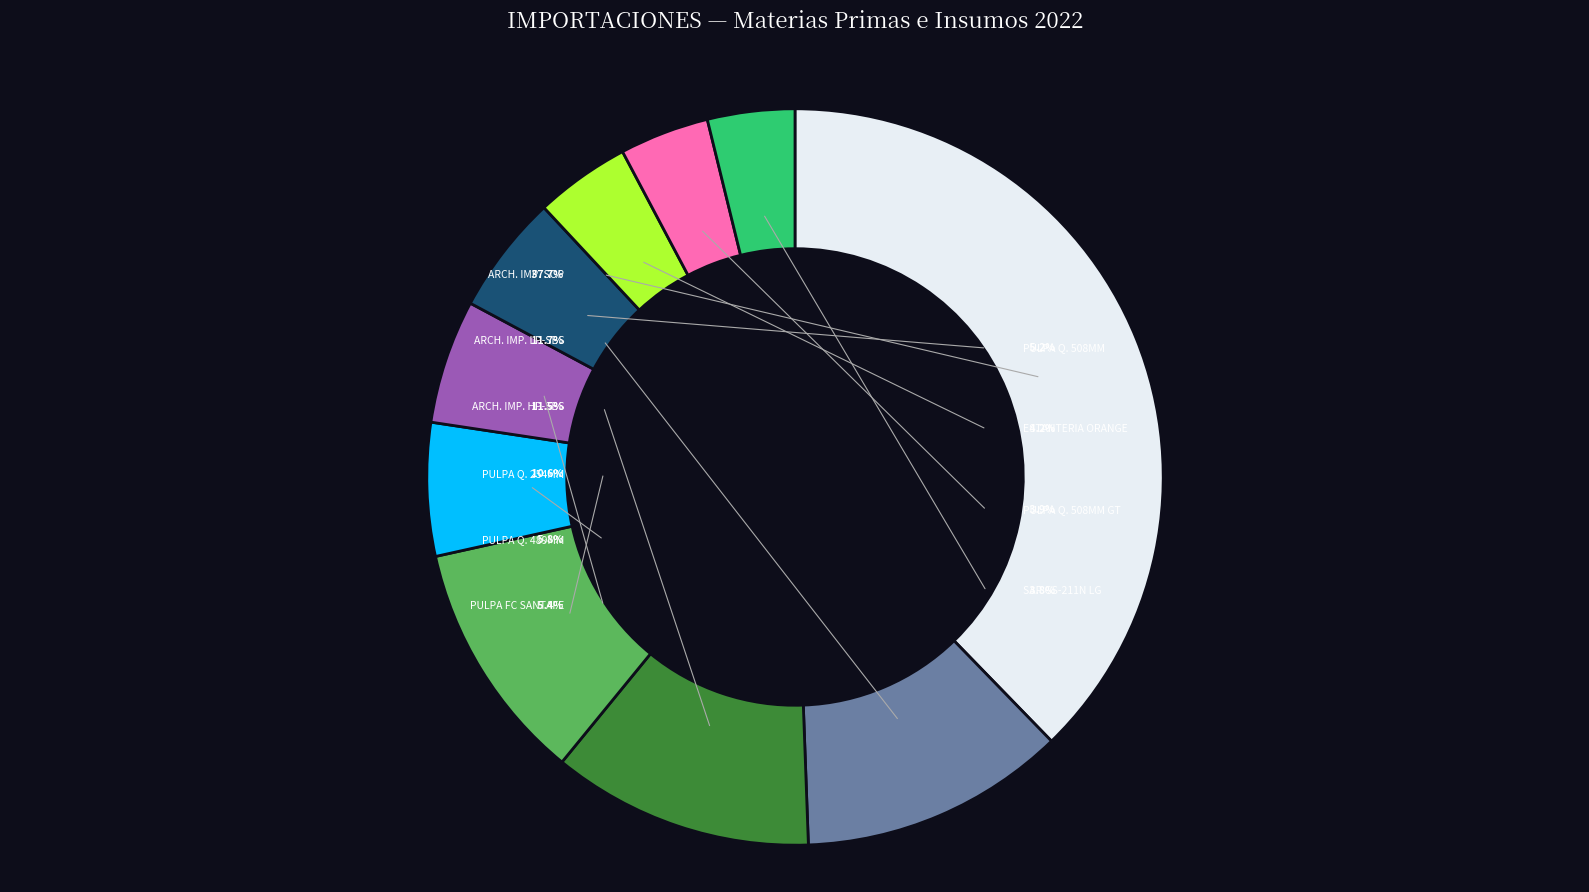

Rank the categories by value from highest to lowest.

ARCHIVO IMPORTADO PRECONSUMO SOP, ARCHIVO IMPORTADO PRECONSUMO LP - SBS, ARCHIVO IMPORTADO PRECONSUMO HP - SBS, PULPA QUIMICA 254 MM PRECONSUMO, PULPA QUIMICA 19.2" 489MM PRECONSUMO, PULPA FC SANTAFE L2 BEKP FSC MIX CREDIT, PULPA QUIMICA 20" 508MM PRECONSUMO, PARTES DE ESTANTERIA AUTOPORTANTE ORANGE, PULPA QUIMICA 20"   508MM GEORGE TOWN, SAP GS-211N LG